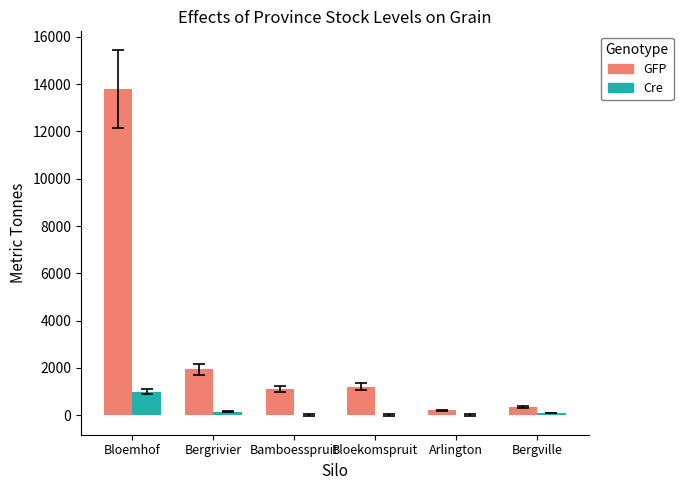

Where is GFP nearest to the value 7000?

Bergrivier